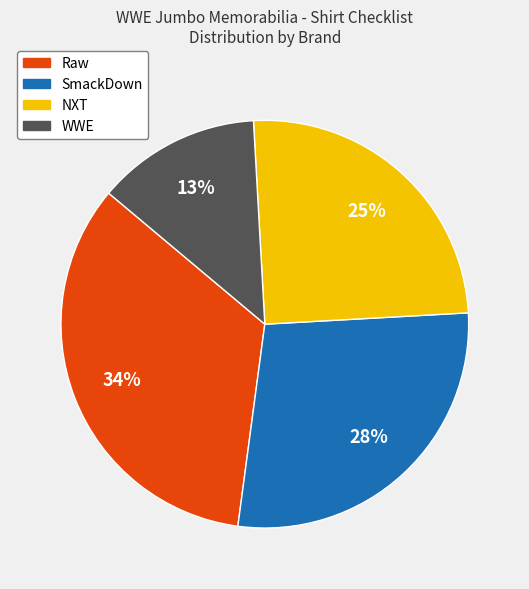

Approximately how many times larger is the value at NXT compared to Raw?

0.7